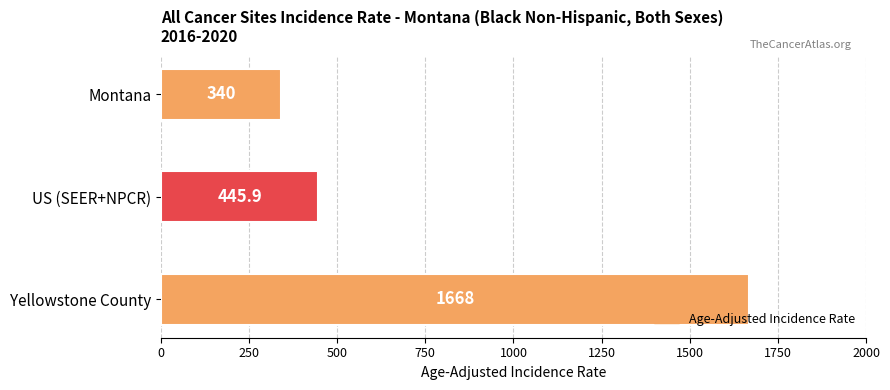

Between Montana and Yellowstone County, which is larger?

Yellowstone County